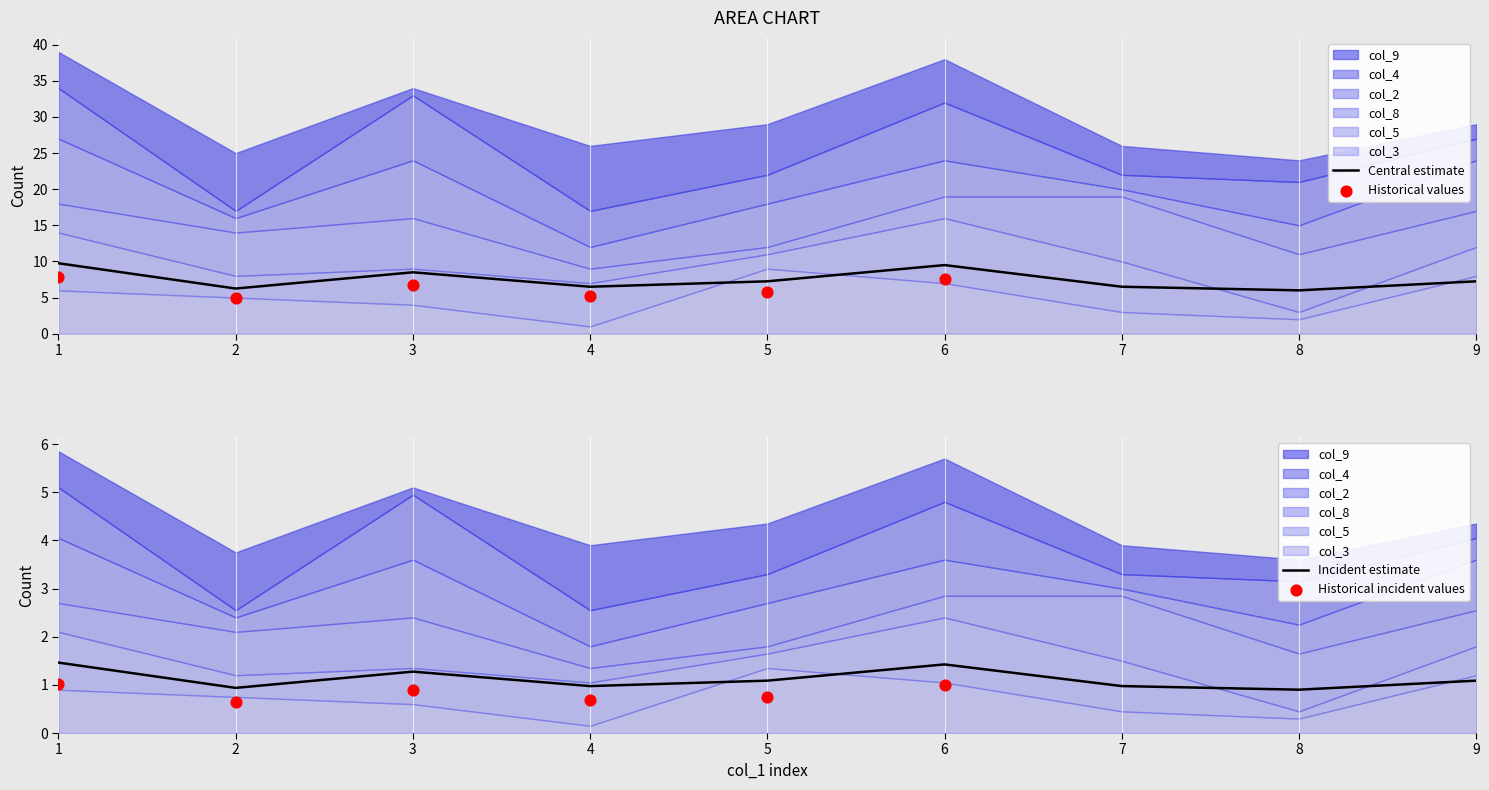

The Central estimate series shows 16.1 at 1. True or false?

False